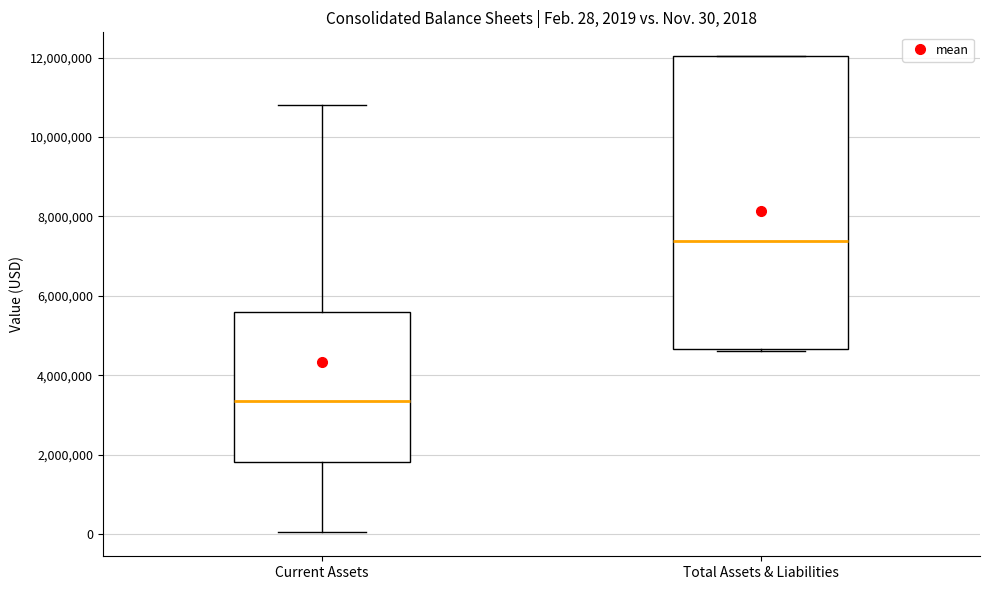

Which box has the highest median line?

Total Assets & Liabilities